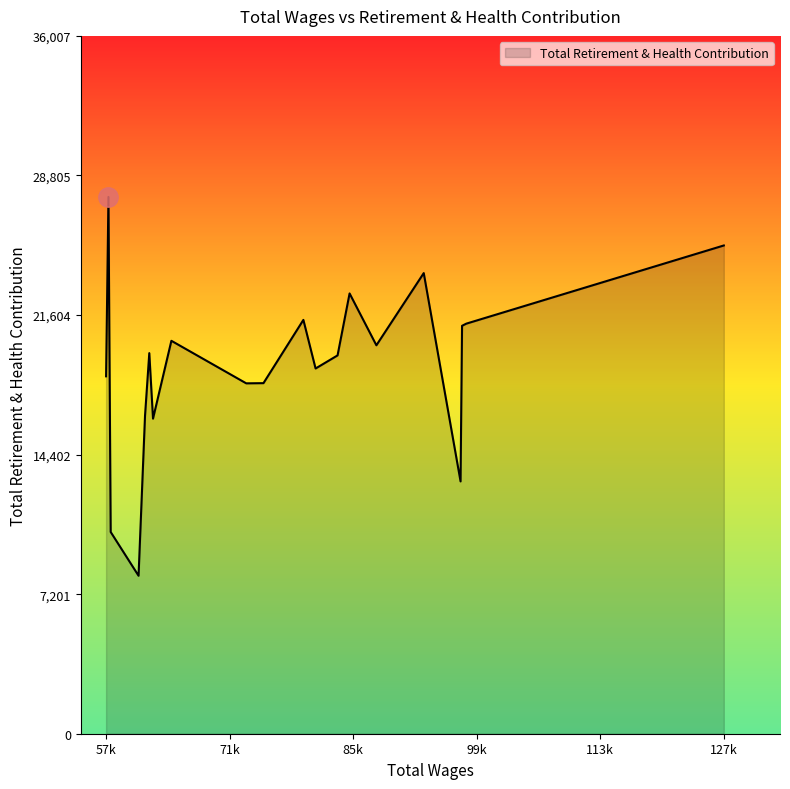

What is the difference between the maximum and minimum values?

19547